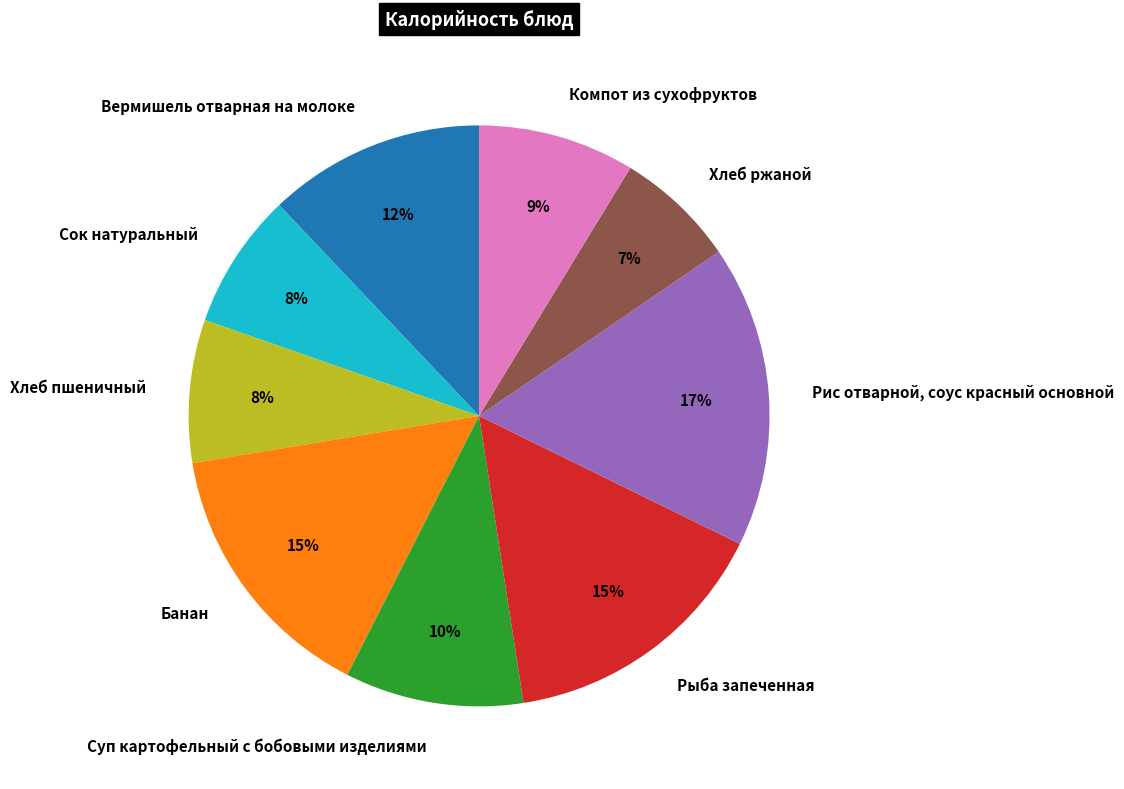

How many segments does this pie chart have?

9